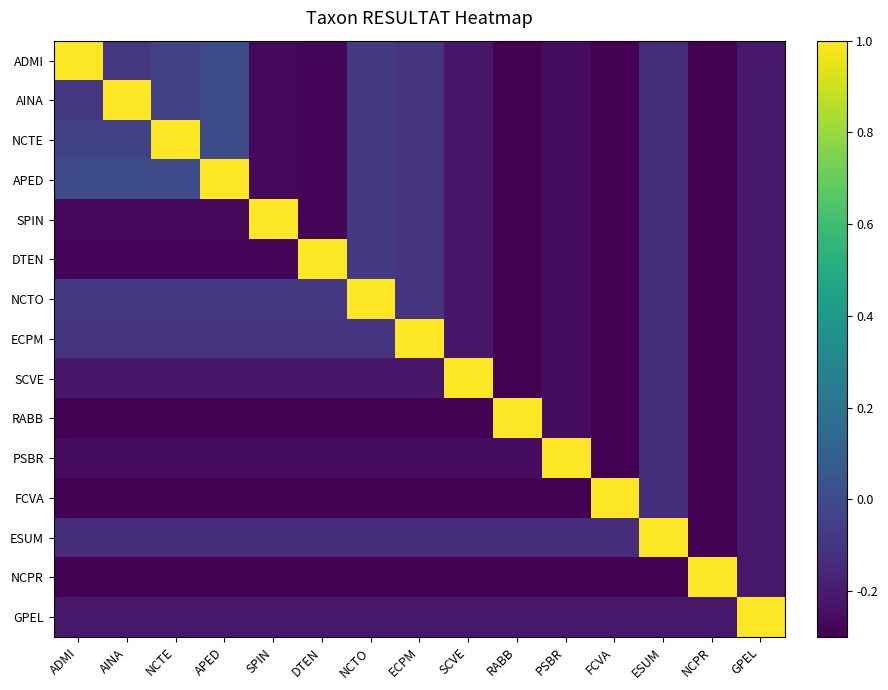

Which label corresponds to the largest value in the chart?

ADMI